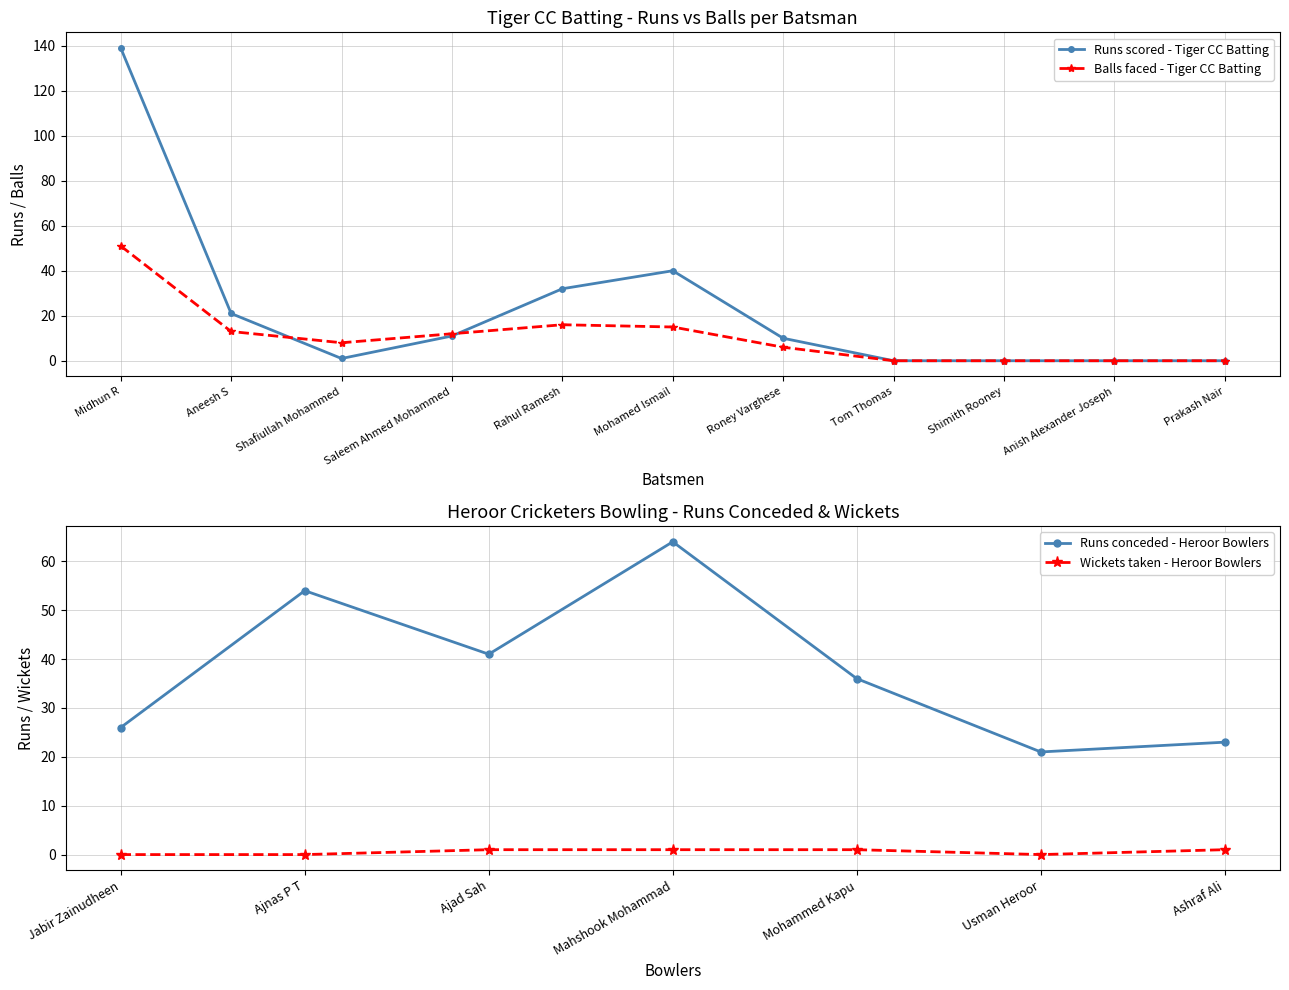

Is the value of Balls faced - Tiger CC Batting at Saleem Ahmed Mohammed greater than the value of Runs scored - Tiger CC Batting at Mohamed Ismail?

No